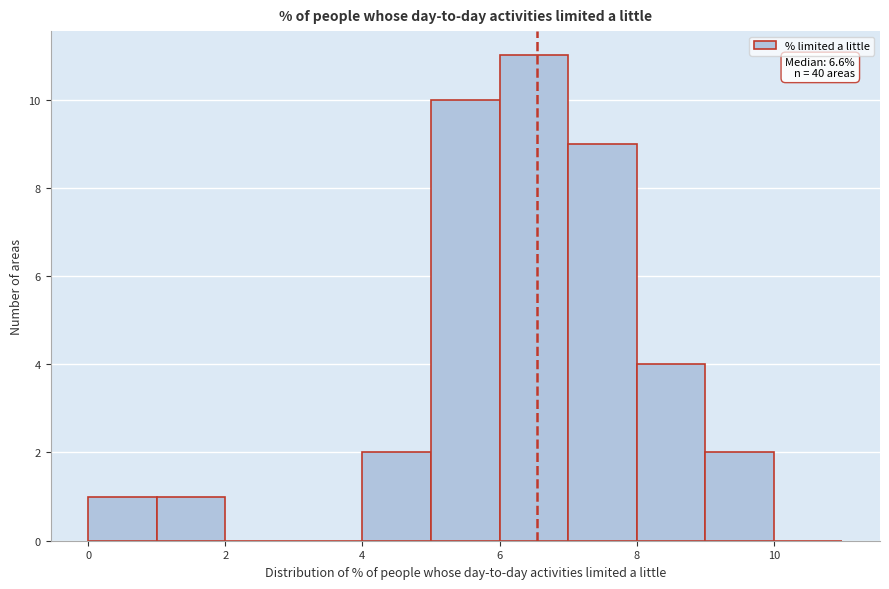

Over which range of the x-axis is the bar tallest?

6 to 7